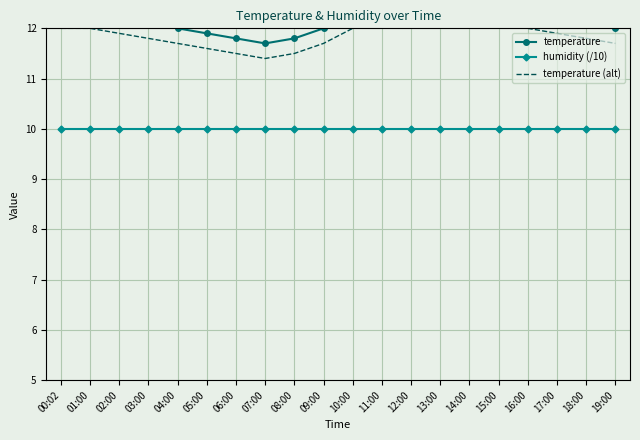

What is the sum of the temperature (alt) values at 00:02 and 15:00?

24.1